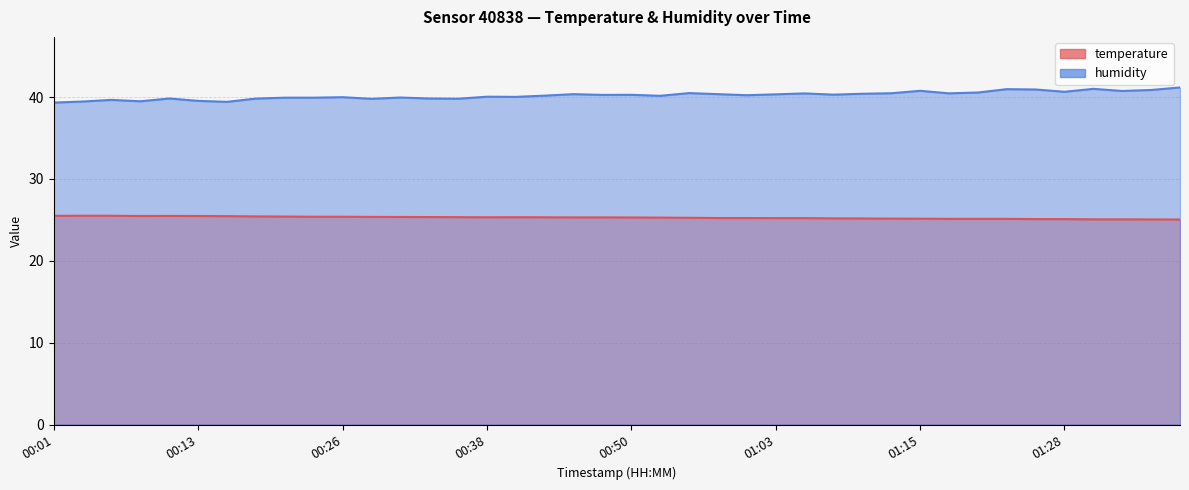

The value of temperature at 01:35 is 39.1. True or false?

False